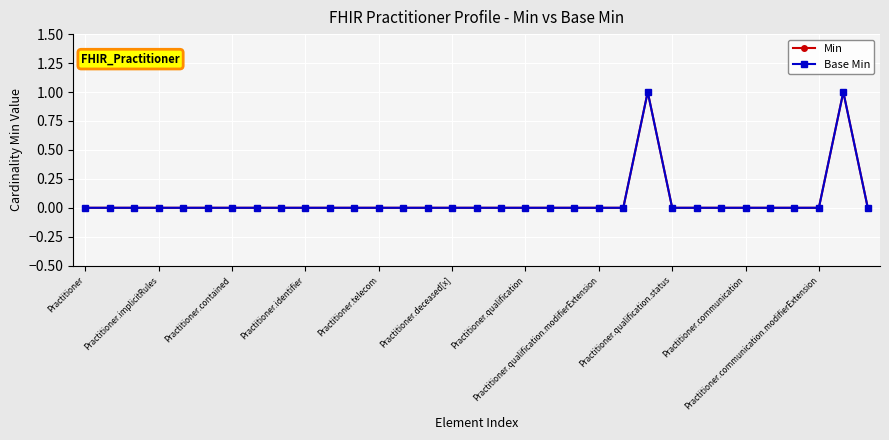

True or false: Base Min and Min cross at least once.

False